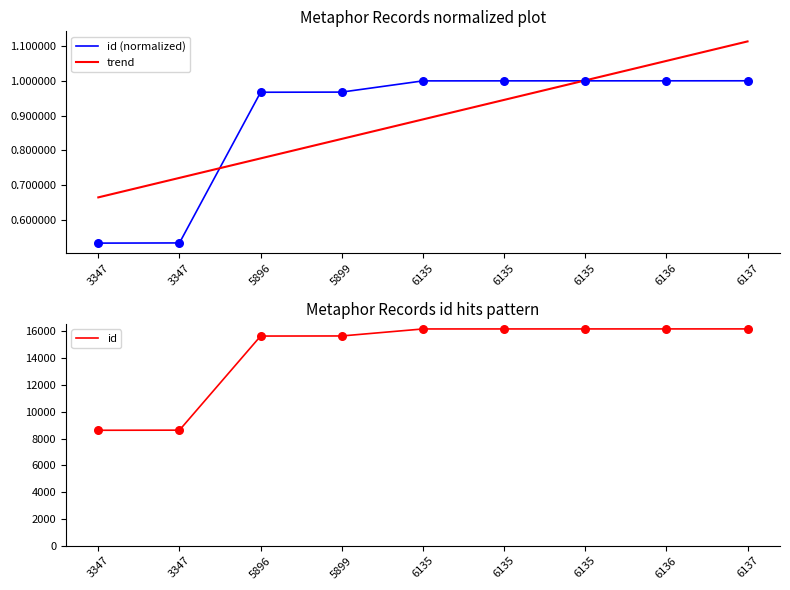

What are all the series names shown in the legend?

id (normalized), trend, id